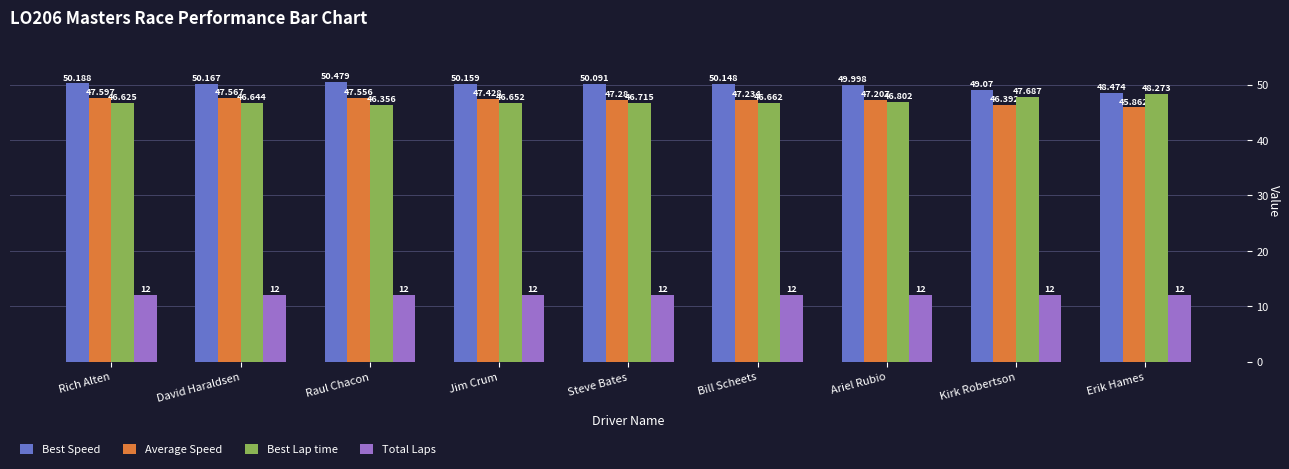

What is the average value of the Total Laps series?

12.0